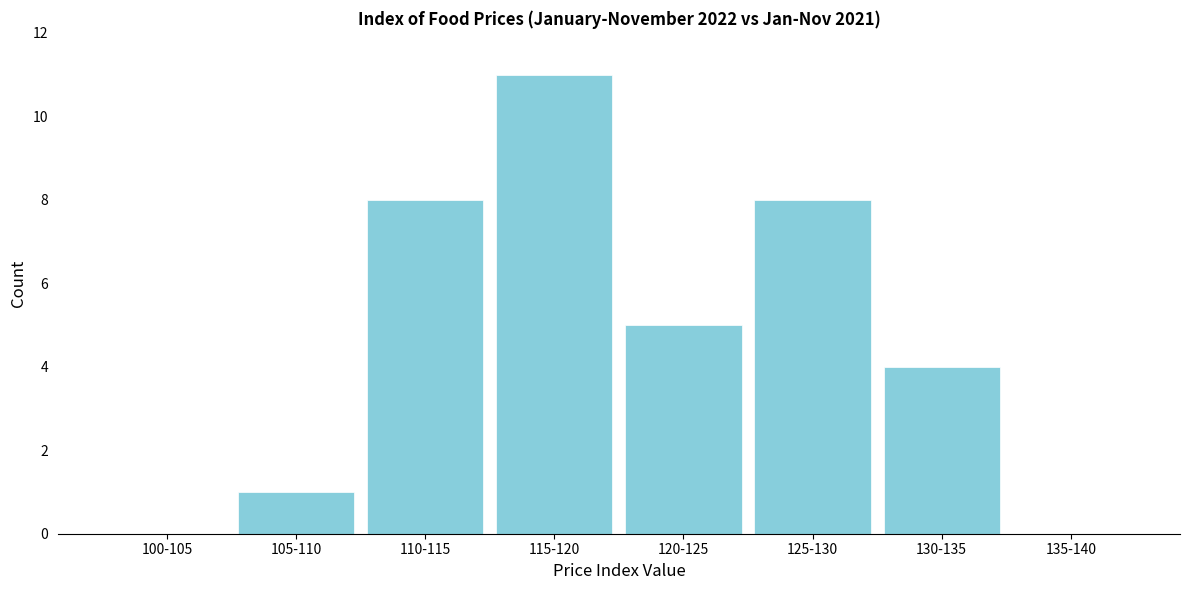

Reading left to right, what are all the values shown in this chart?

100-105=0	105-110=1	110-115=8	115-120=11	120-125=5	125-130=8	130-135=4	135-140=0